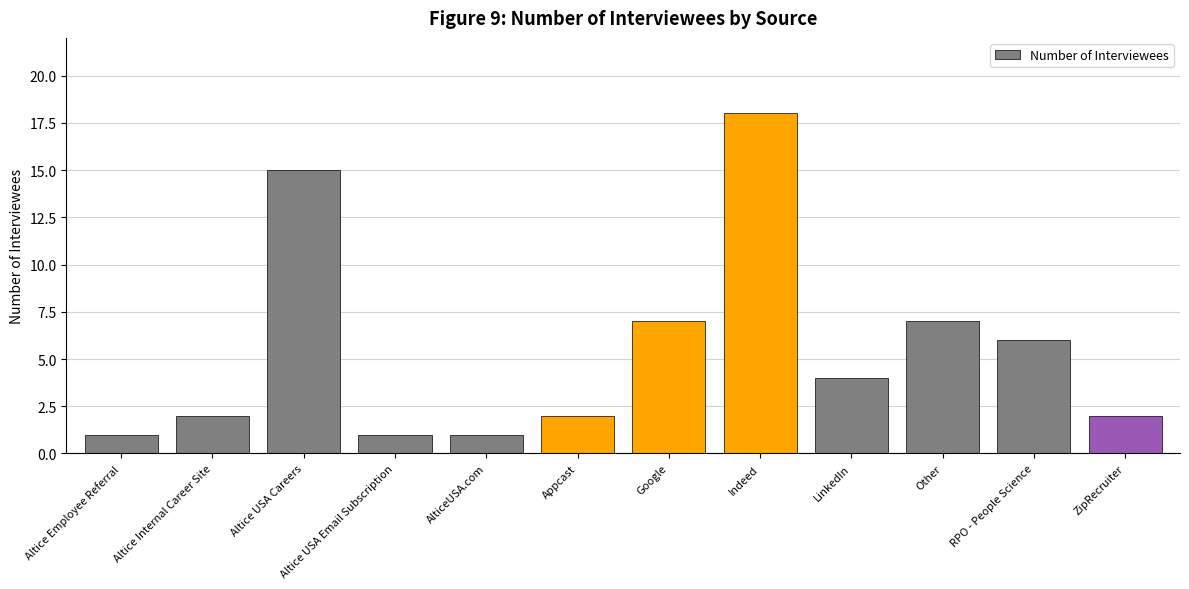

What is the difference between the maximum and minimum values?

17